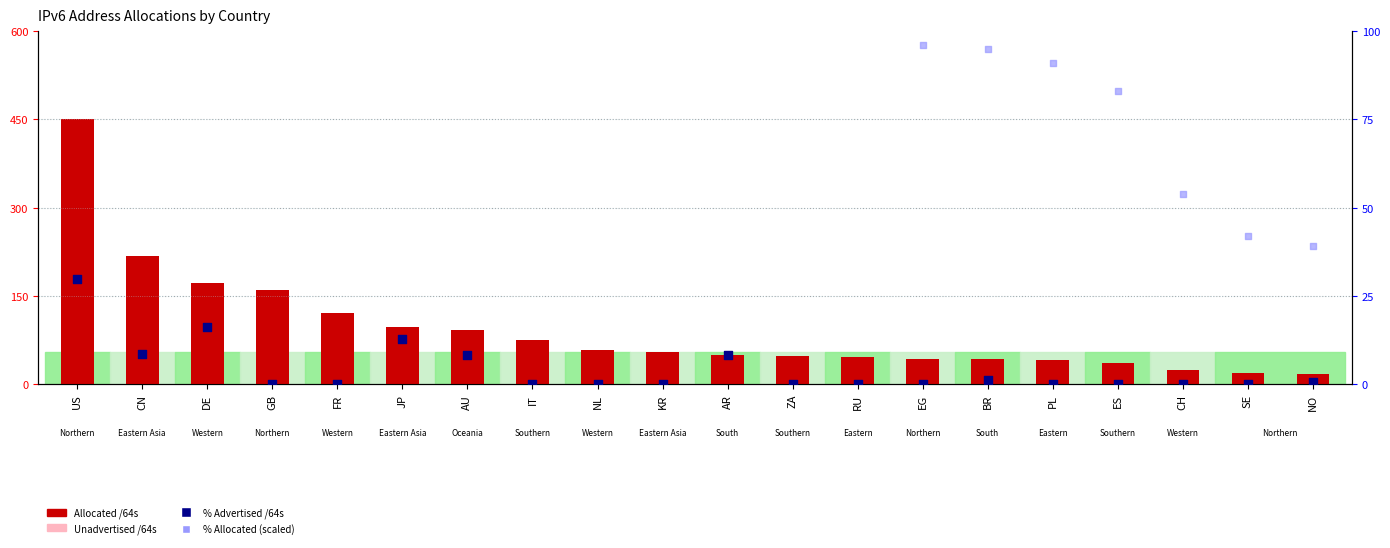

At which category is the sum across all series the highest?

US